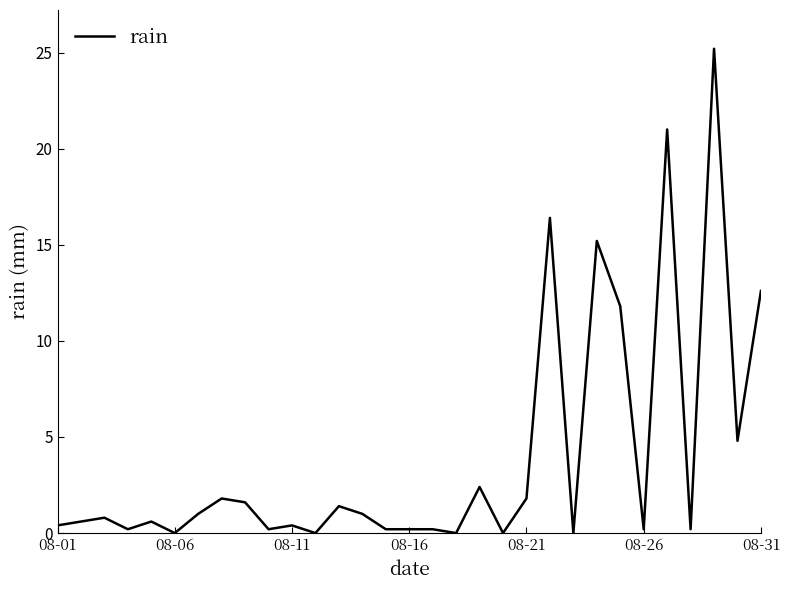

What is the maximum value shown in the chart?

25.2